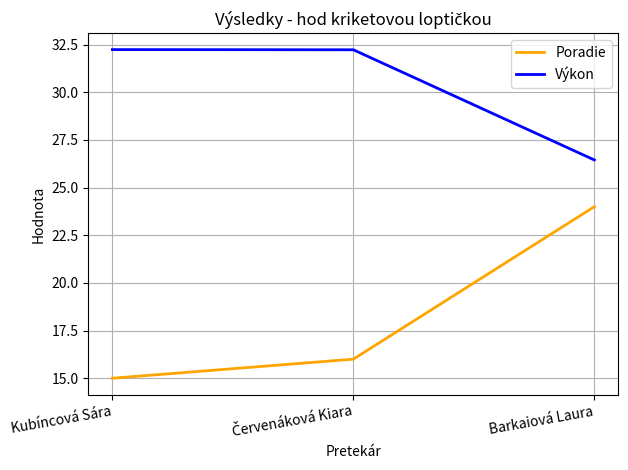

What is the difference between the maximum and minimum values in the Poradie series?

9.0